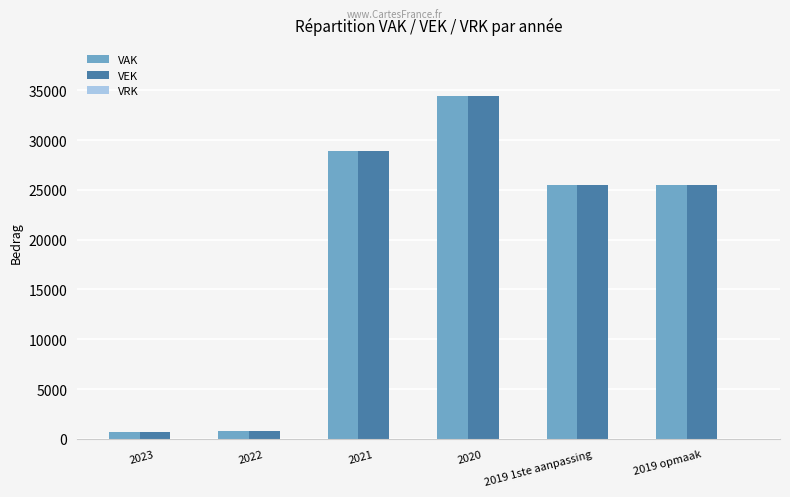

Is it true that VEK equals 727 at 2023?

True